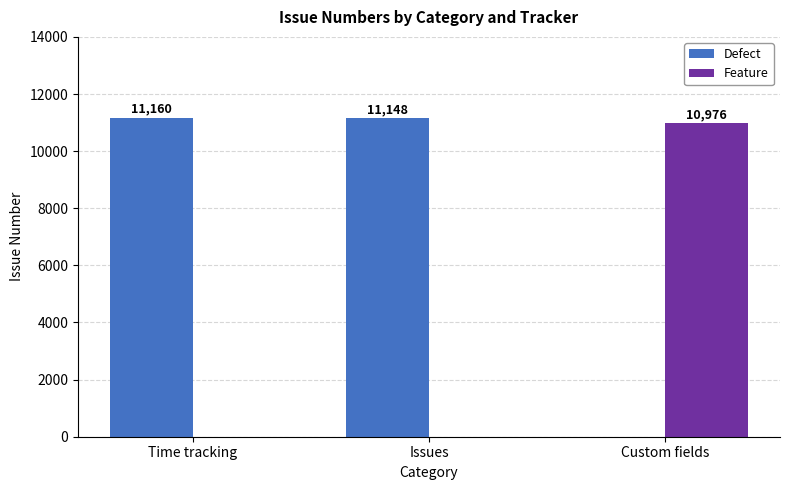

What is the greatest value displayed?

11160